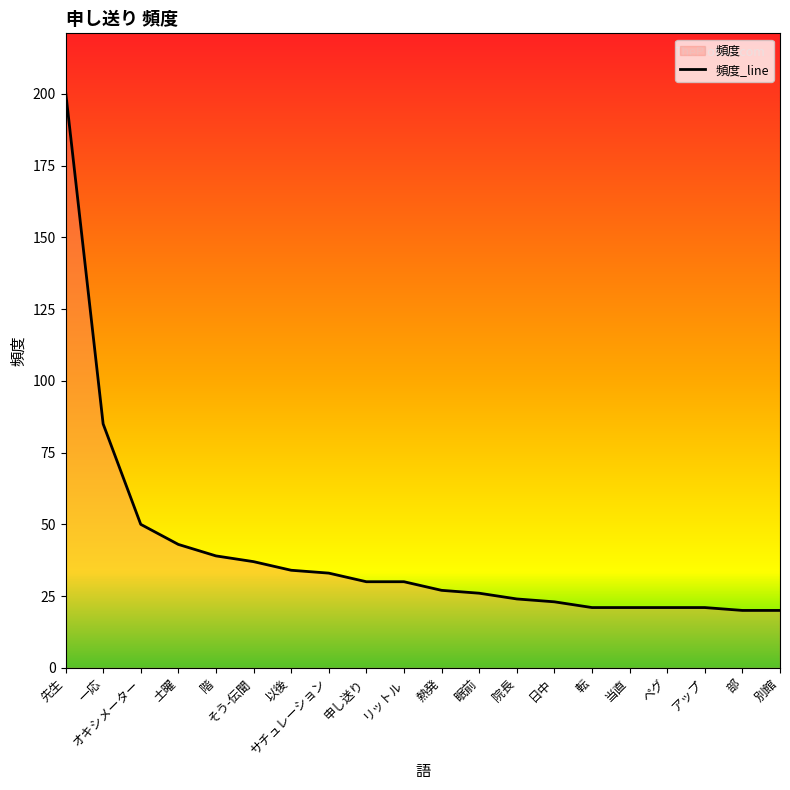

True or false: the data has more than 2 interior local peaks.

False